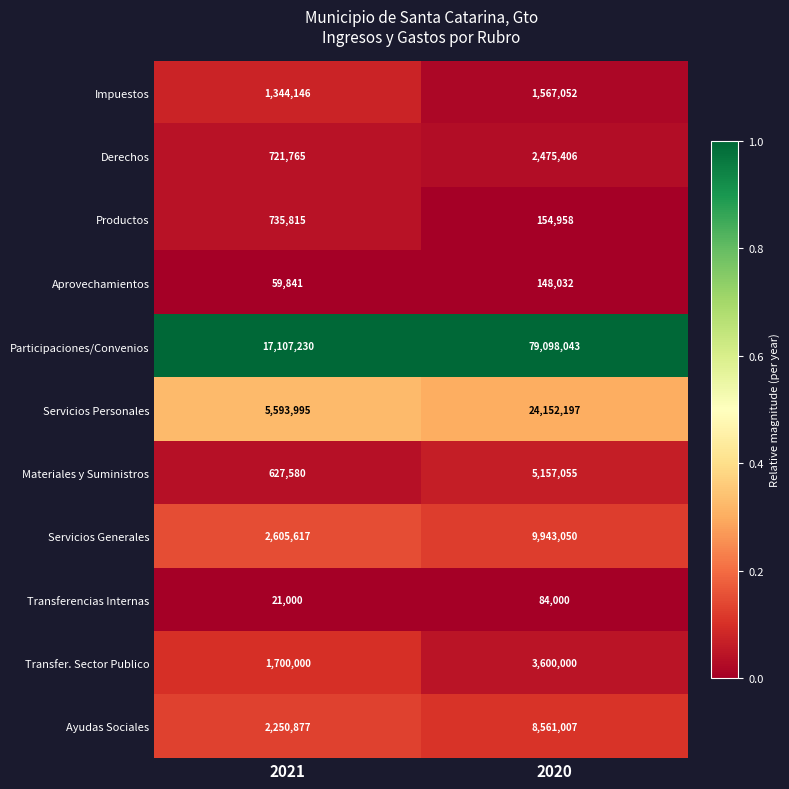

What is the difference between the highest and lowest values at 2021?

17086230